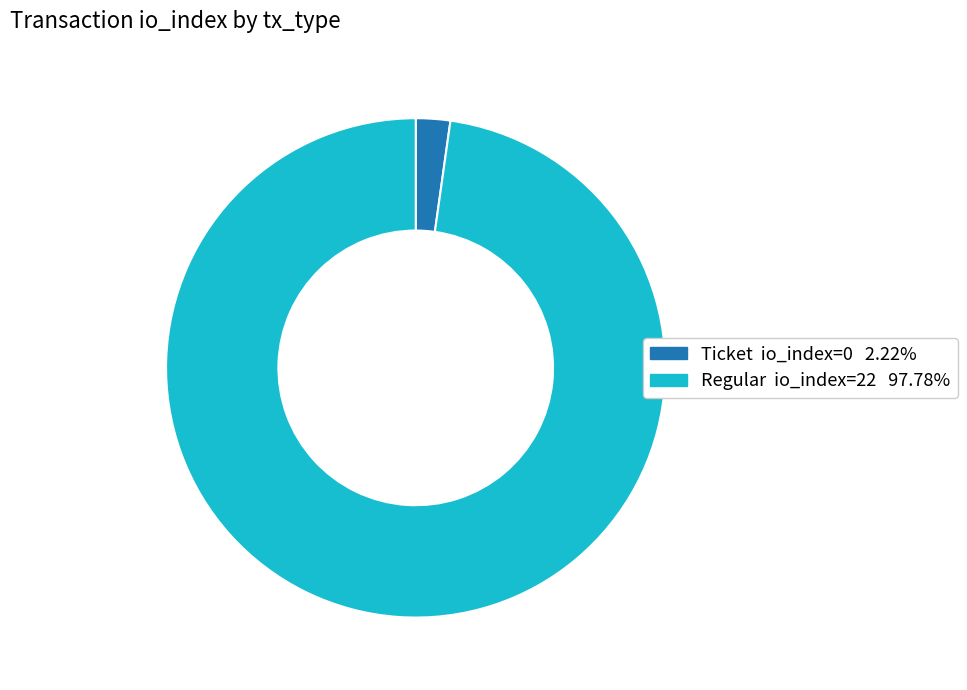

Is there a majority slice in this chart?

Yes